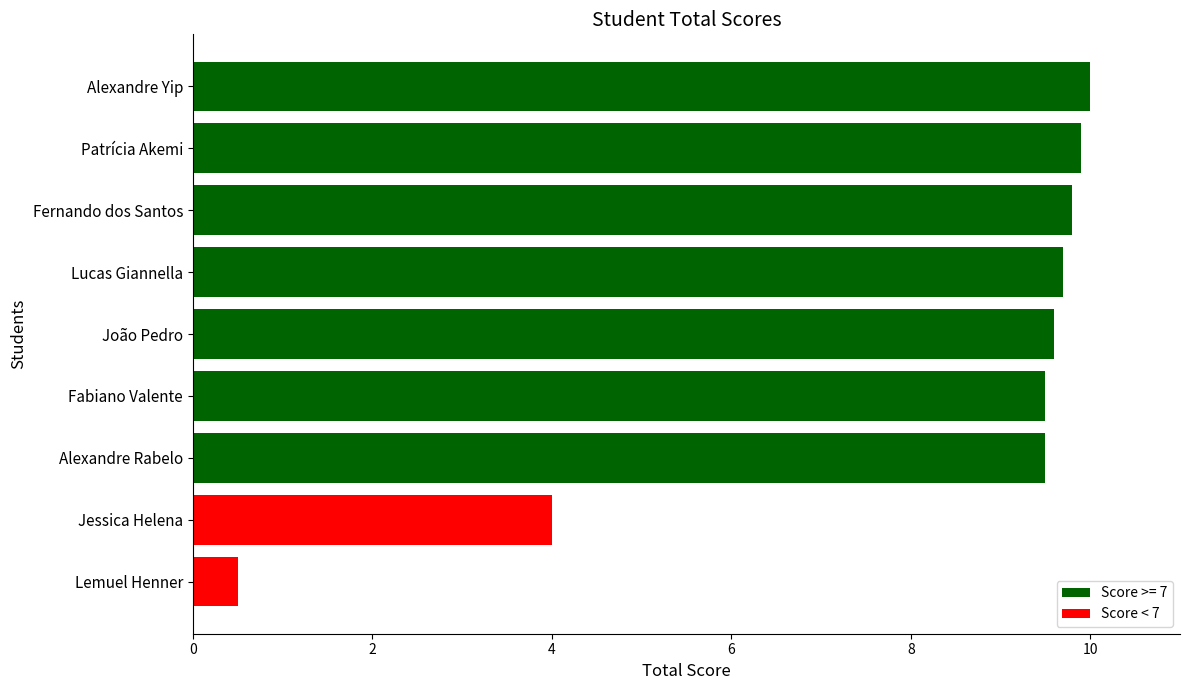

What is the maximum value shown in the chart?

10.0